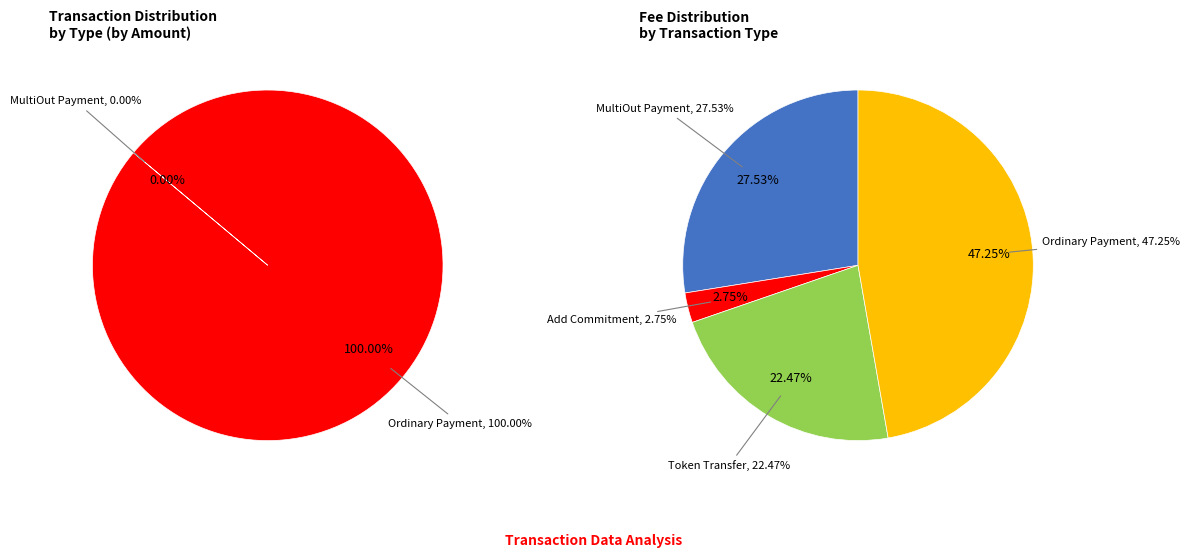

Do Ordinary Payment (0.05) and Add Commitment together represent more than half of the pie?

Yes